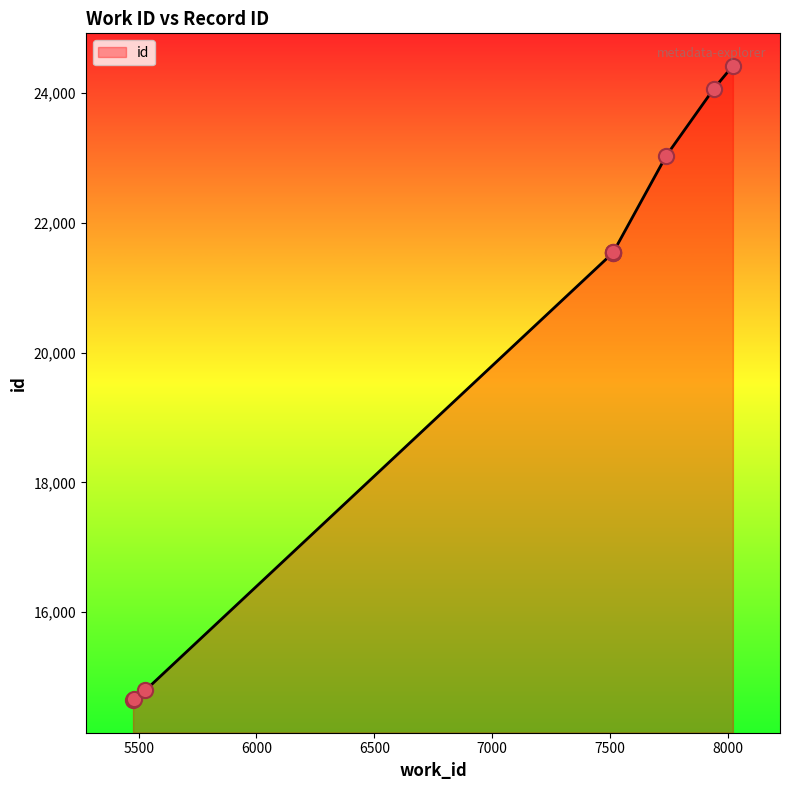

What is the change in value from 5481 to 5528?

+130